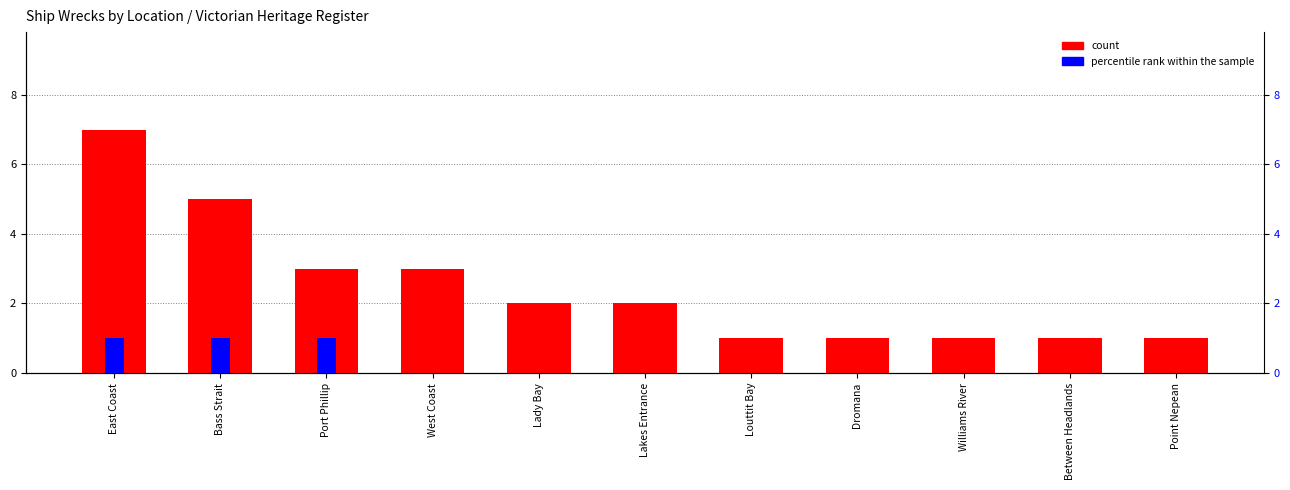

What is the greatest value displayed?

7